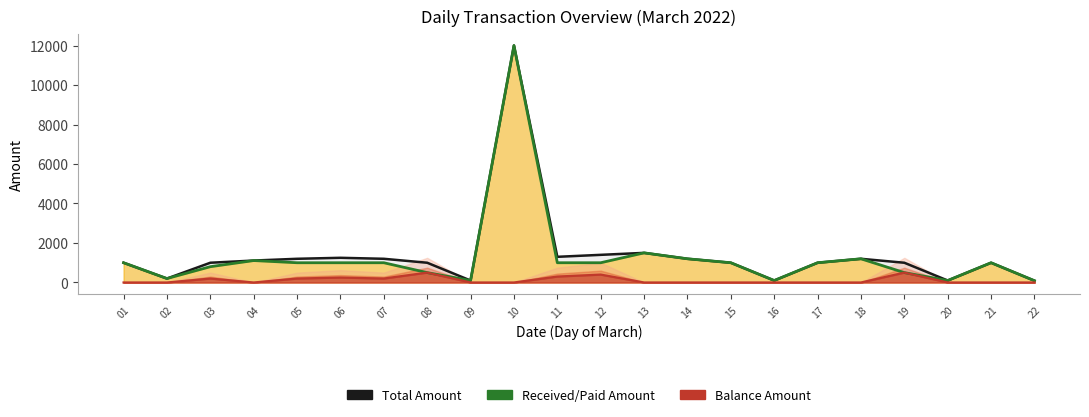

What is the maximum value for Received/Paid Amount?

12000